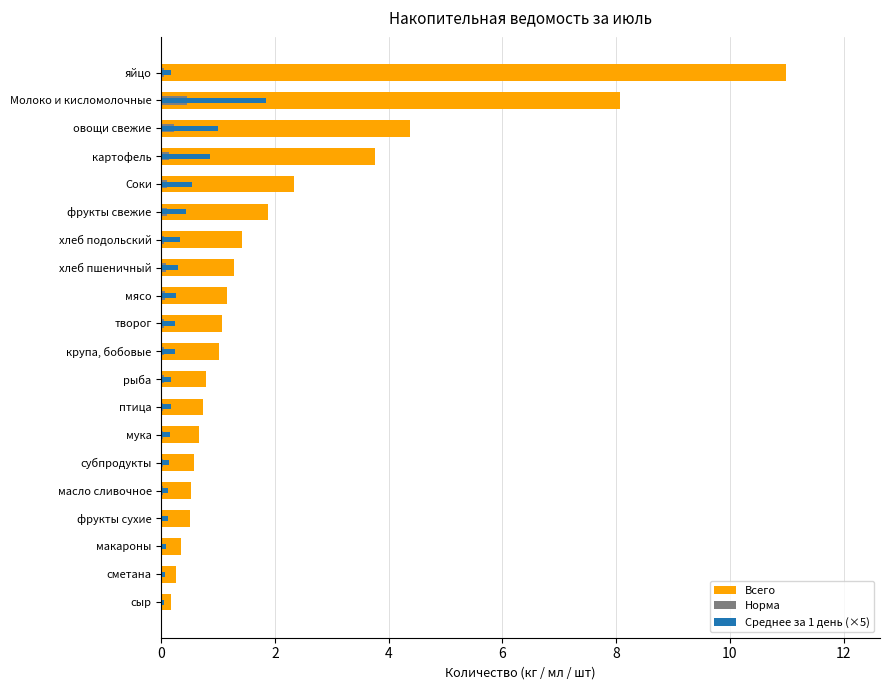

What are all the series names shown in the legend?

Всего, Норма, Среднее за 1 день (×5)